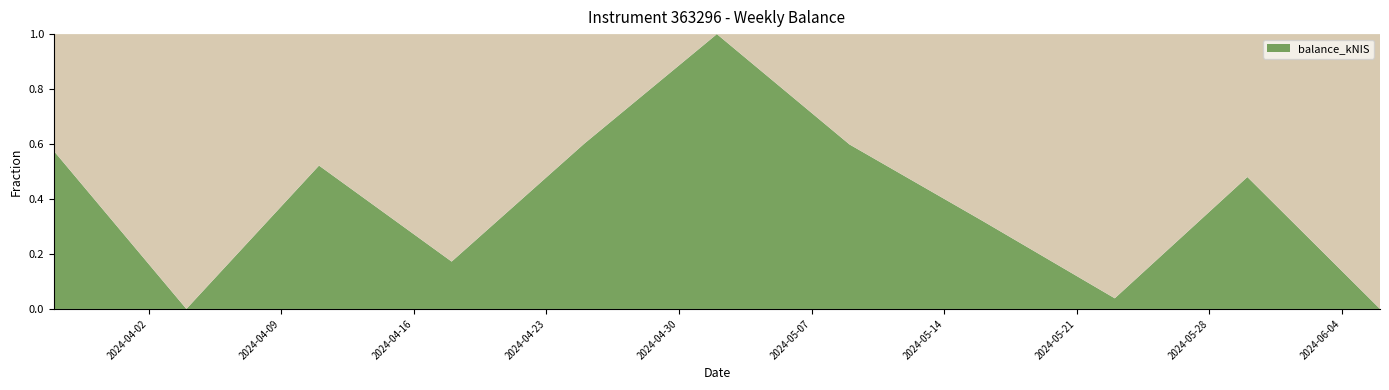

Reading left to right, extract all data points from this chart.

9.8	0.0	8.9	2.9	10.3	17.1	10.2	5.5	0.7	8.2	0.0